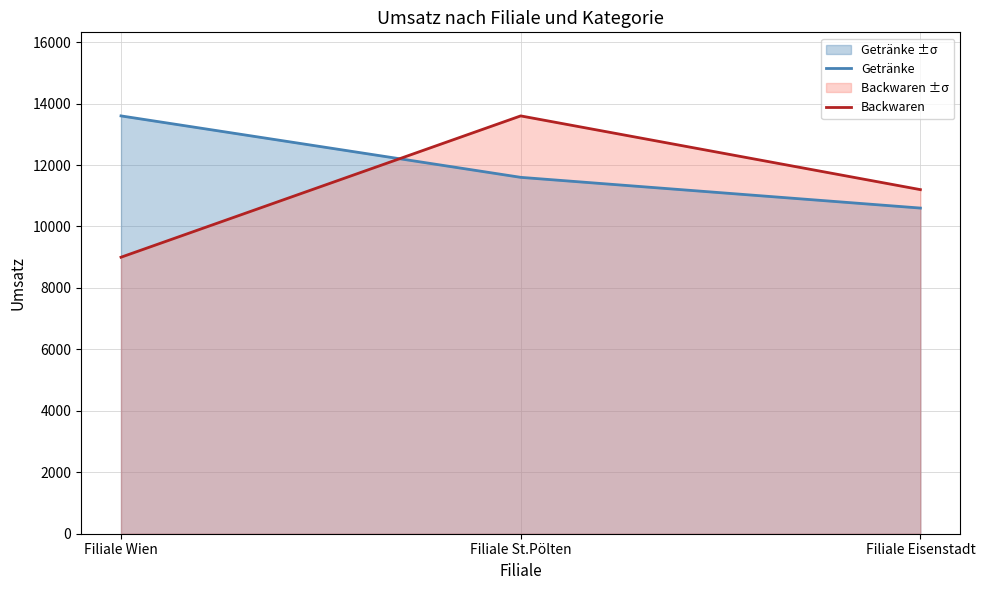

At how many categories does at least one series exceed 11495?

2